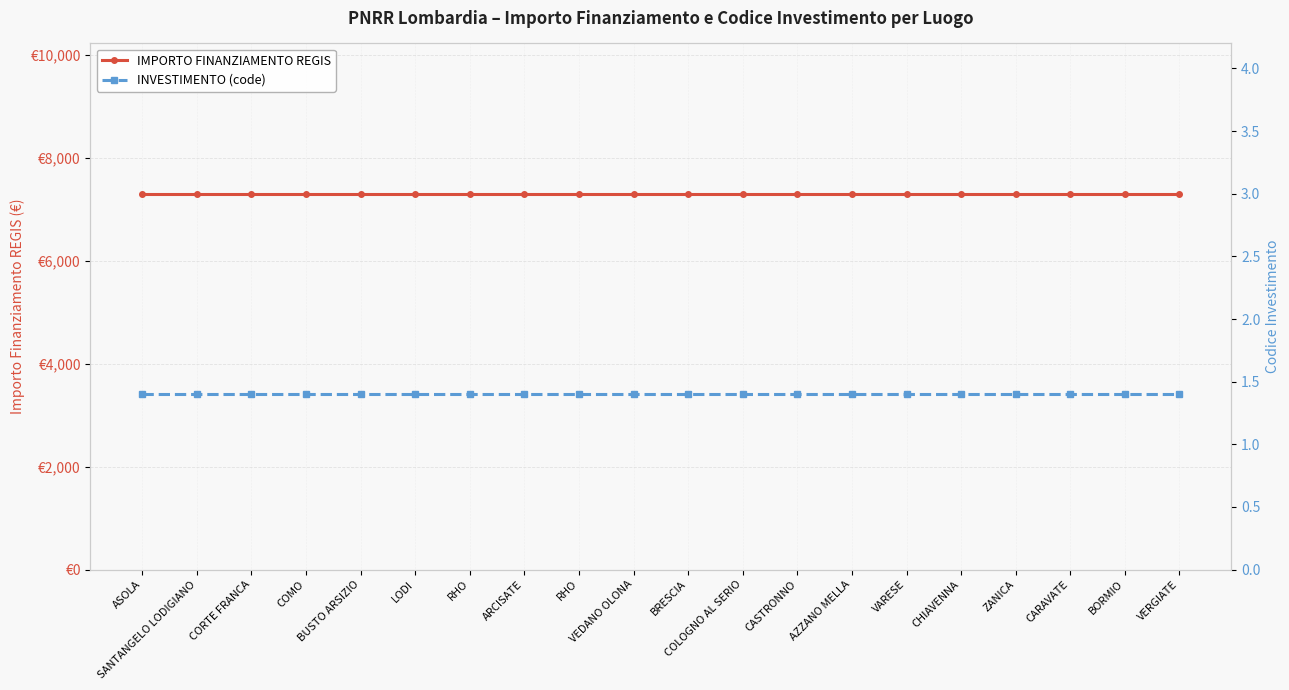

True or false: INVESTIMENTO (code) and IMPORTO FINANZIAMENTO REGIS cross at least once.

False